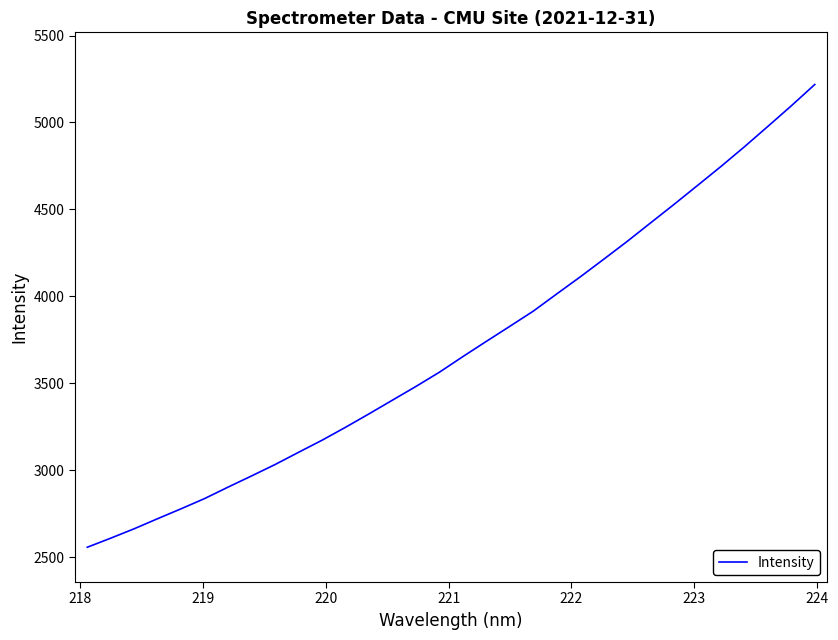

What is the difference between the maximum and minimum values?

2662.1